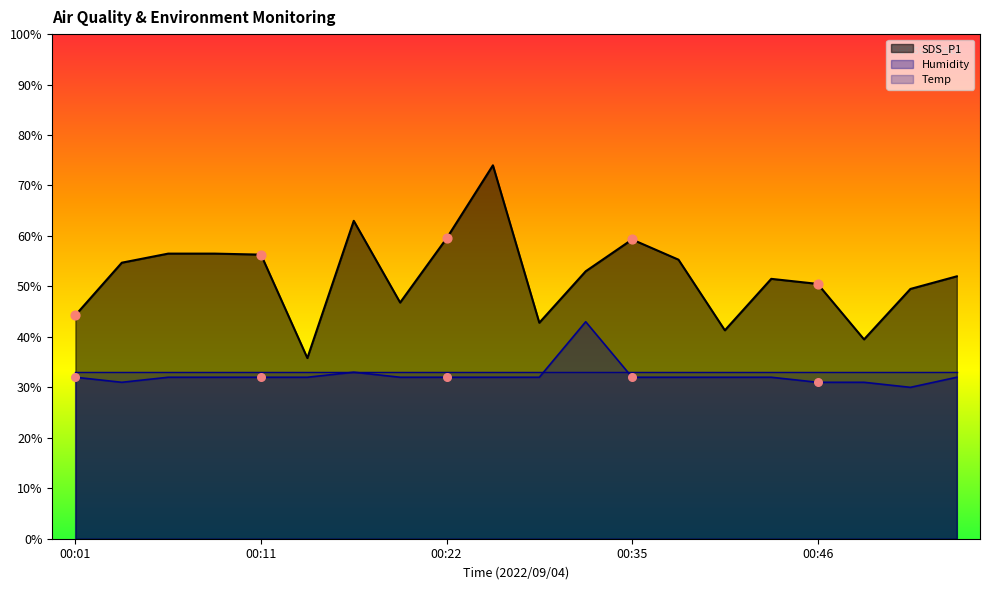

At which category is the sum across all series the highest?

00:24